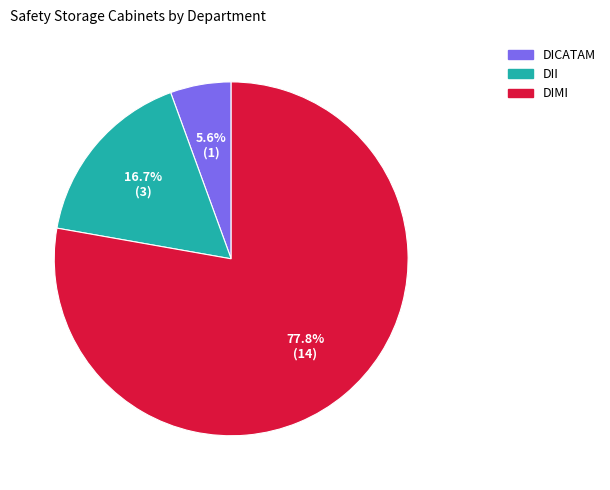

Is there a majority slice in this chart?

Yes